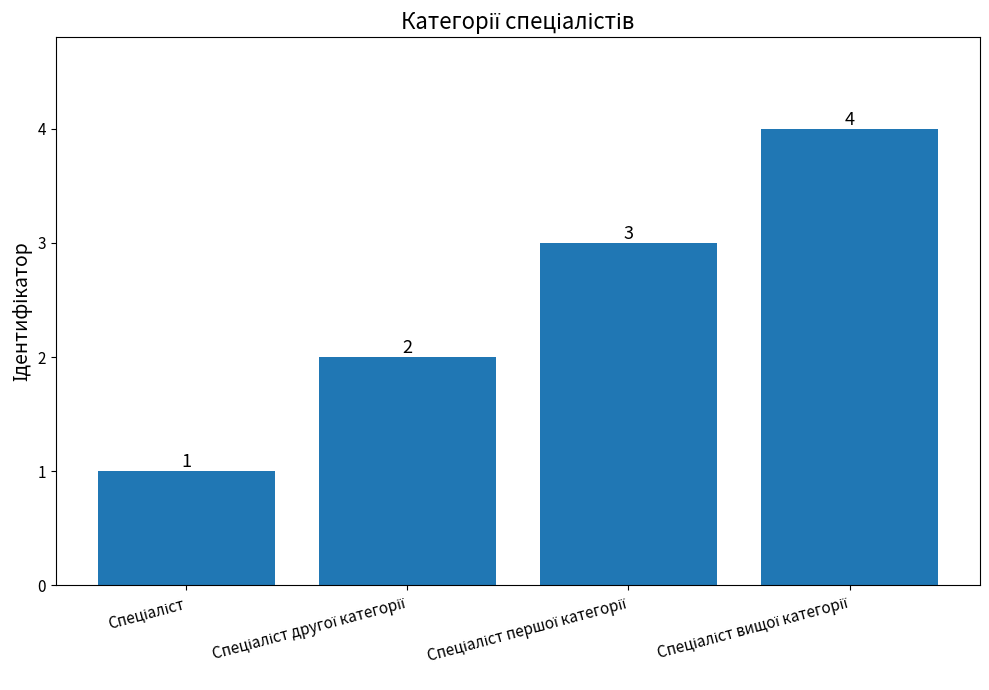

What is the greatest value displayed?

4